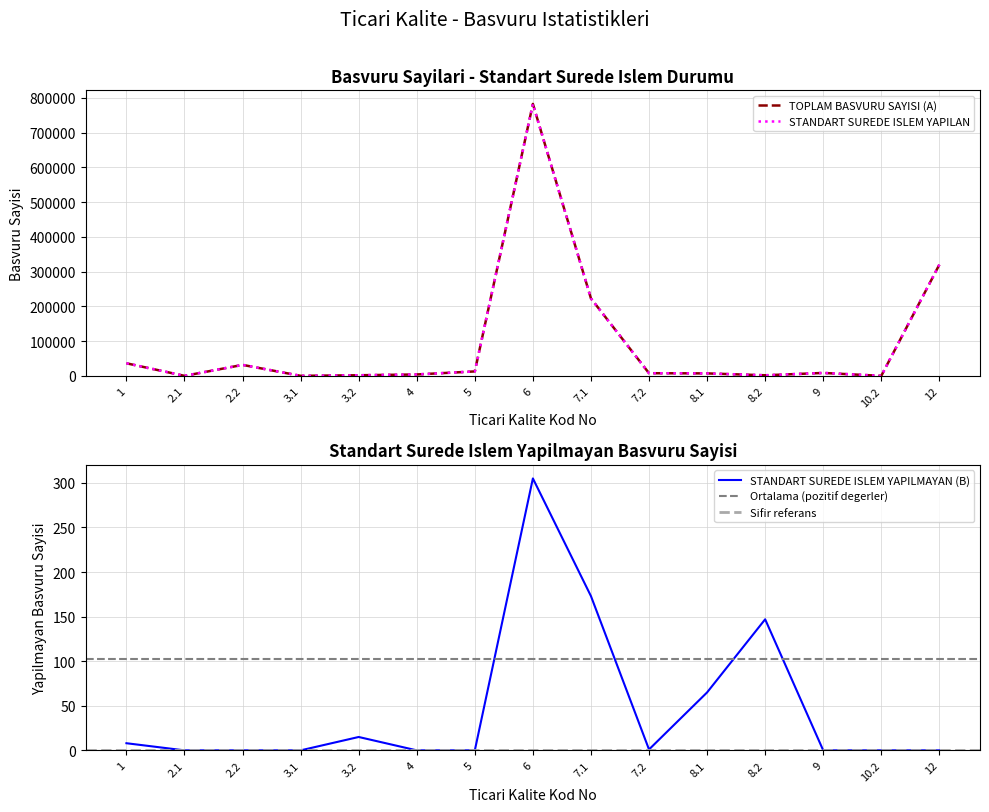

What position from the left is 7.2?

10